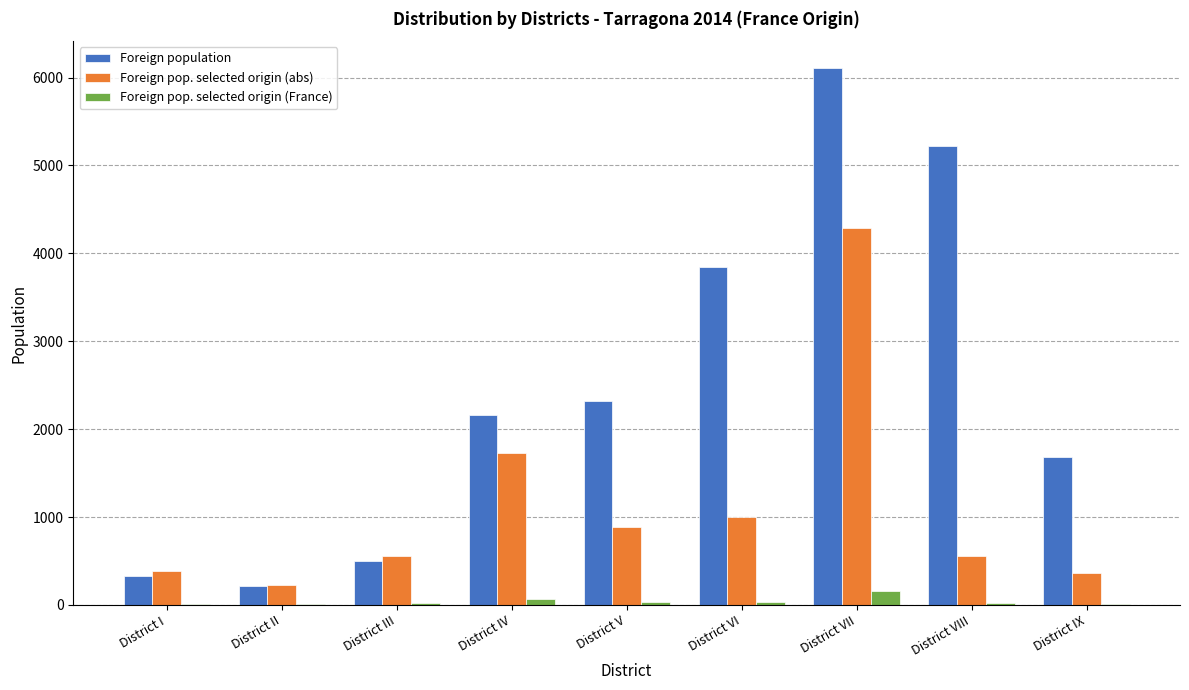

Which series changed the most between District VI and District IX?

Foreign population